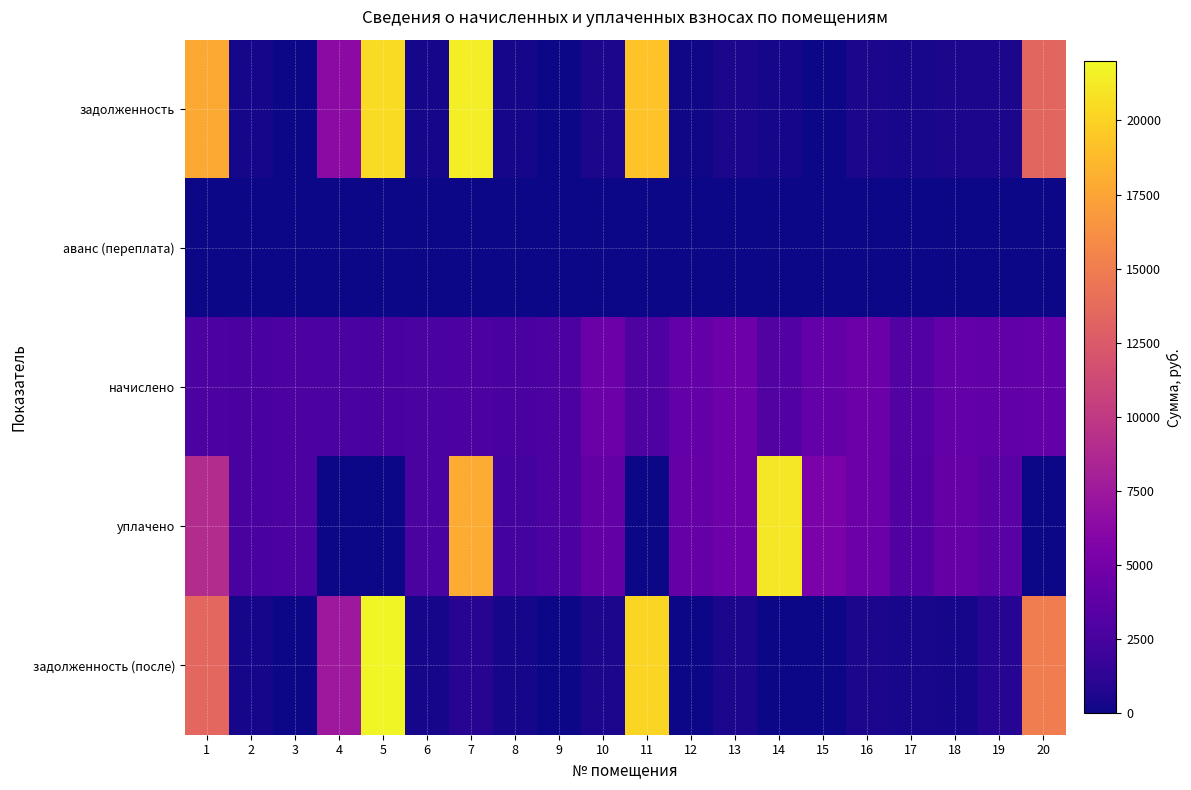

Between 1 and 6, which series saw the biggest shift?

задолженность